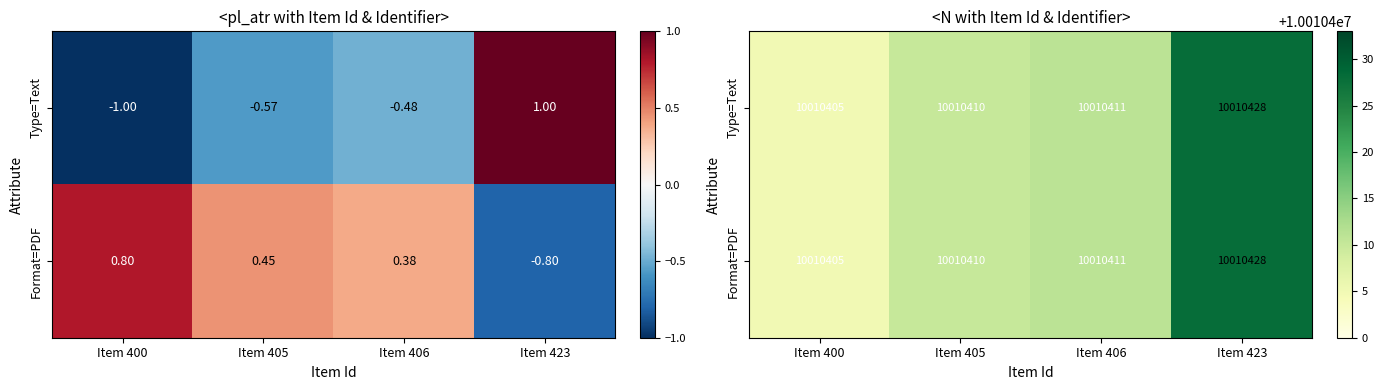

The Type=Text series shows 14286122 at Item 406. True or false?

False